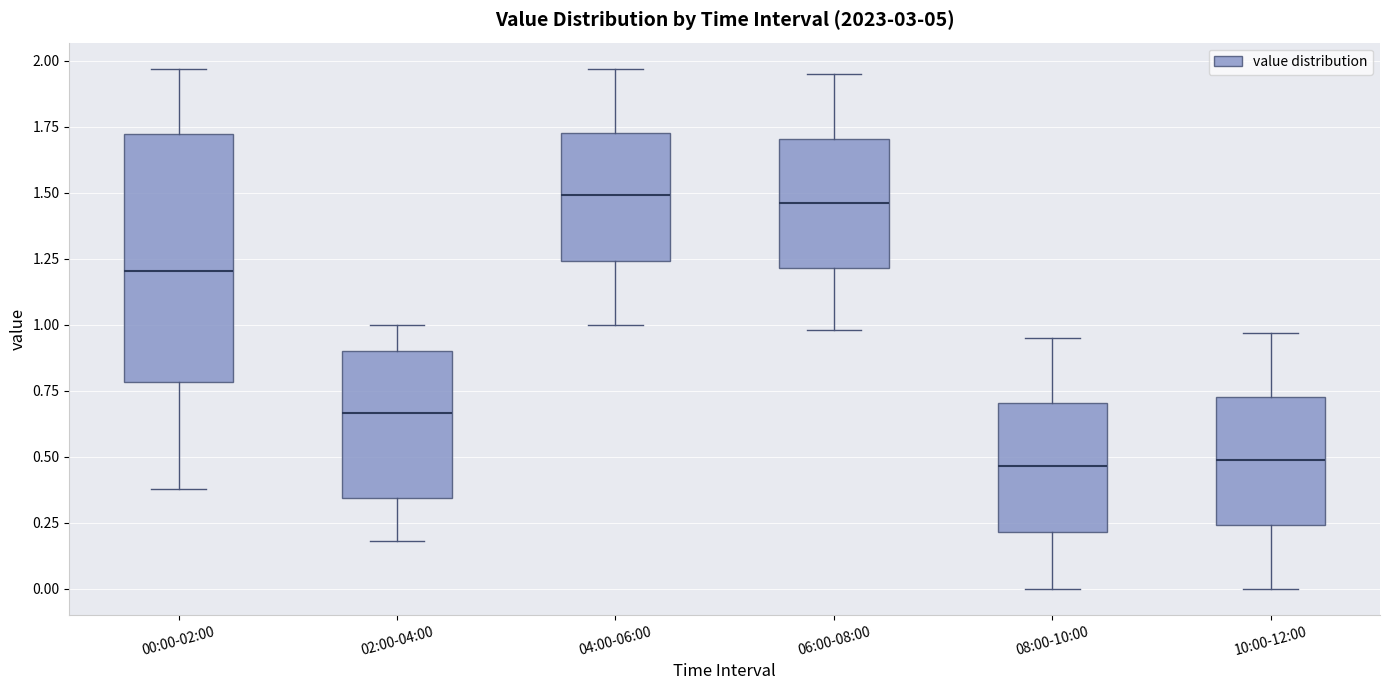

Where does the upper whisker of the box for 04:00-06:00 end on the y-axis? The values are not printed on the chart, so give them approximately, as read against the axis.

1.95